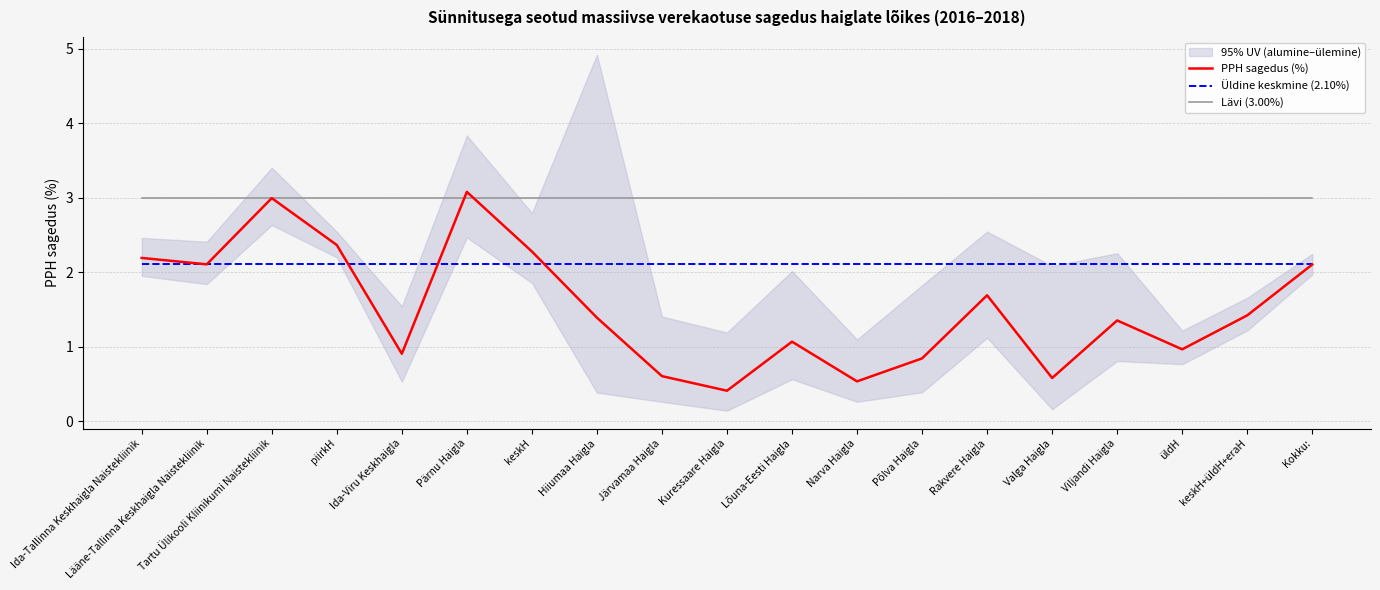

What is the label of the 3rd point from the left?

Tartu Ülikooli Kliinikumi Naistekliinik